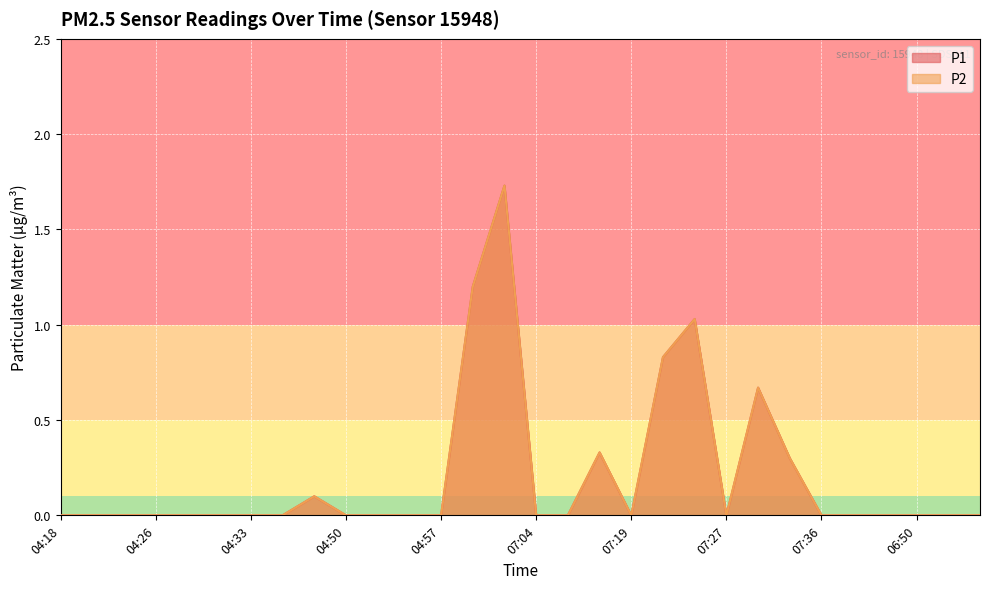

Which series has the largest range (max minus min)?

P1